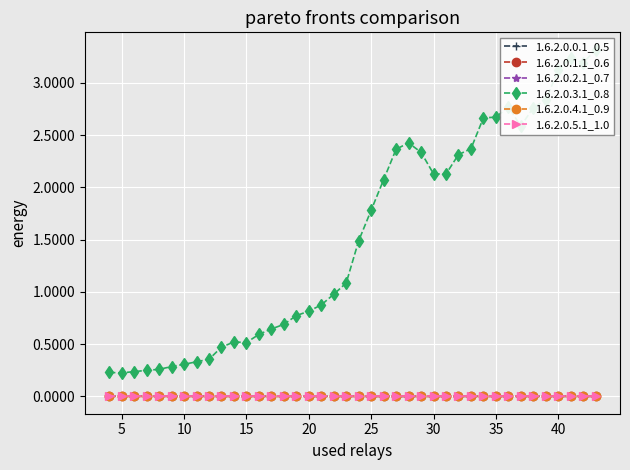

The value of 1.6.2.0.5.1_1.0 at 25 is 0.0. True or false?

True